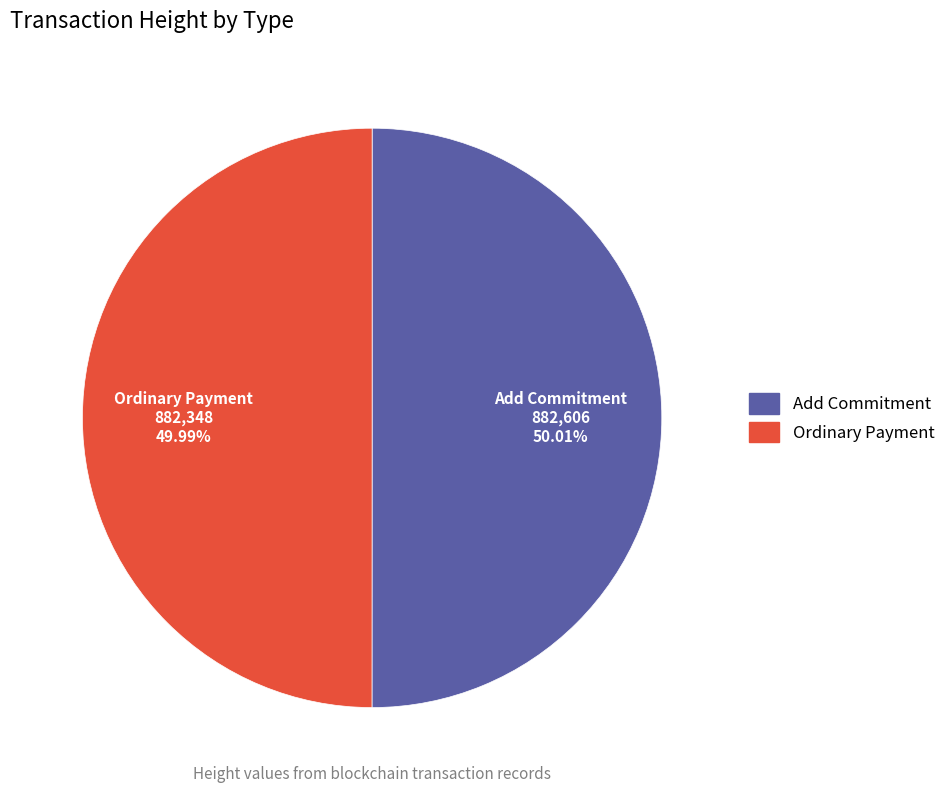

How many segments does this pie chart have?

2